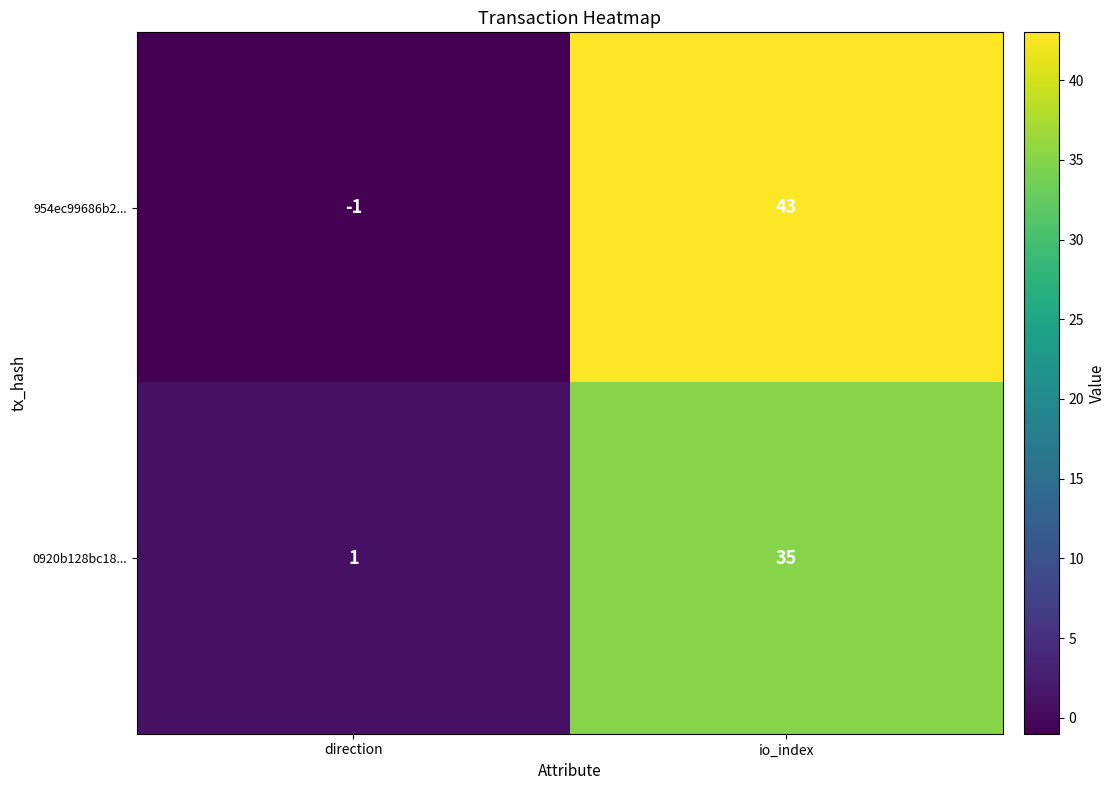

At which category is the sum across all series the highest?

io_index